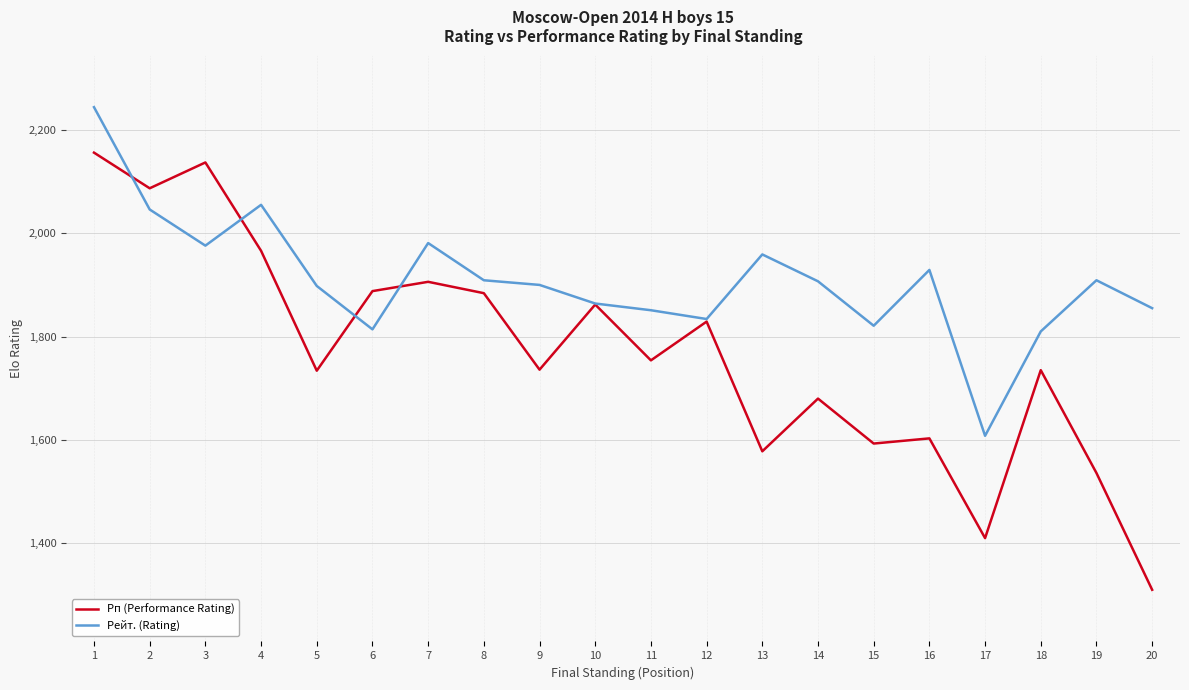

Which series has the largest total across all categories?

Рейт. (Rating)